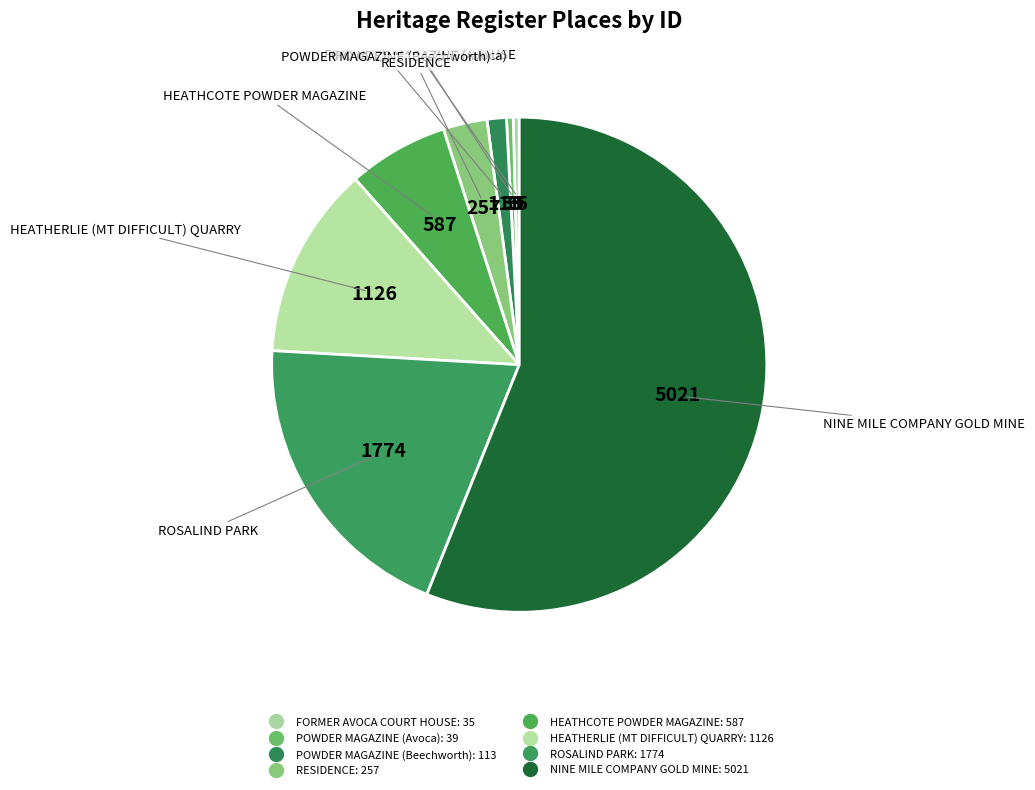

The FORMER AVOCA COURT HOUSE slice represents 15% of the pie. True or false?

False